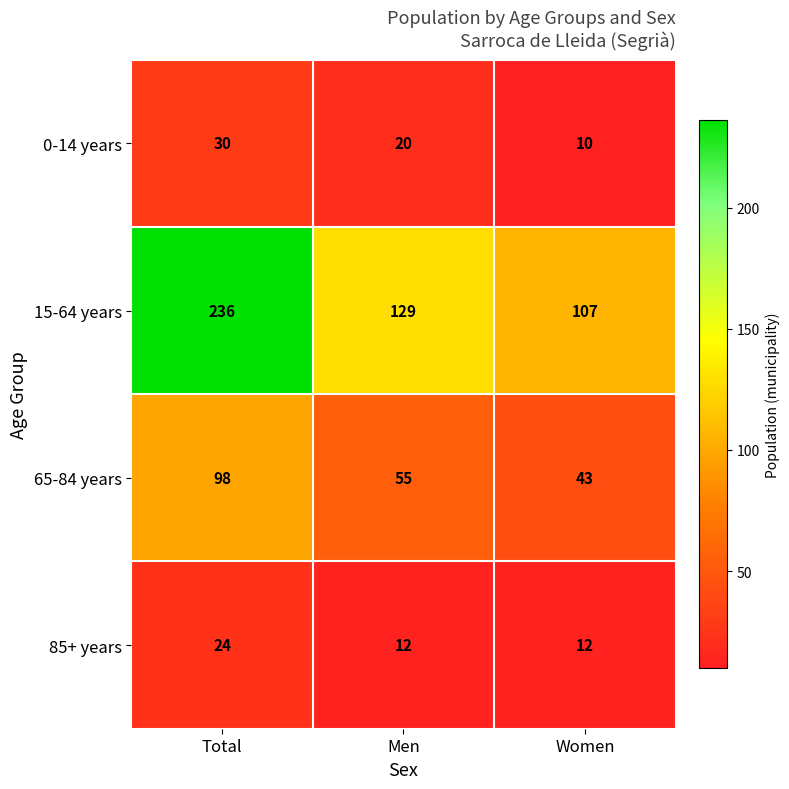

Reading right to left, extract all data points from this chart.

0-14 years: 10	20	30
15-64 years: 107	129	236
65-84 years: 43	55	98
85+ years: 12	12	24